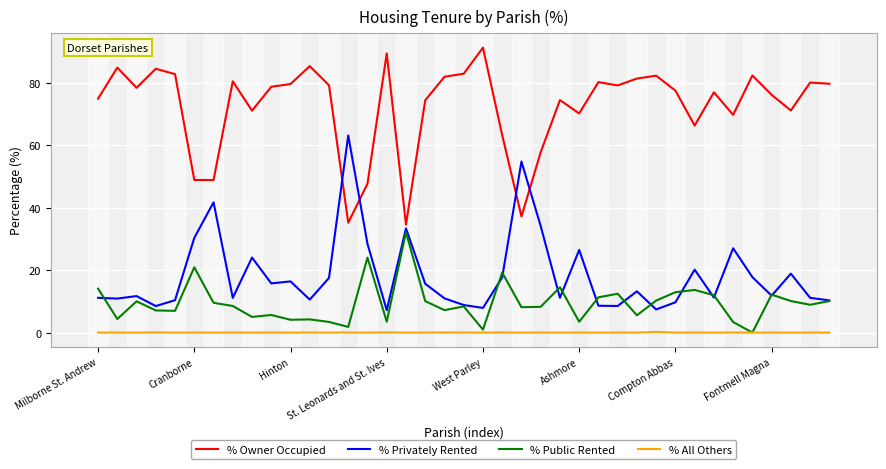

What is the sum of all % Owner Occupied values?

2817.9